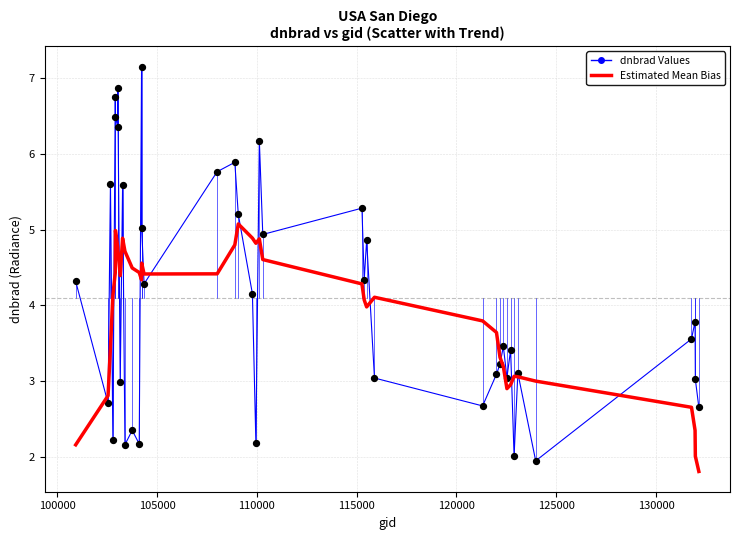

Which series has the widest spread of values?

dnbrad Values